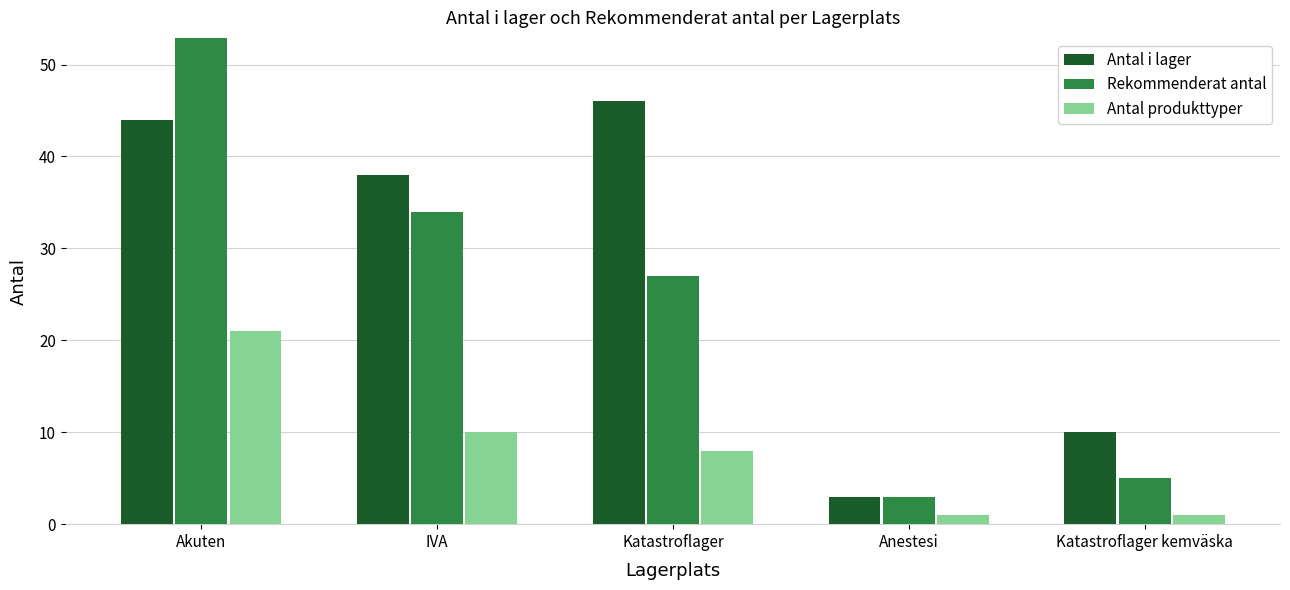

Is the value of Antal produkttyper at Anestesi greater than the value of Rekommenderat antal at IVA?

No